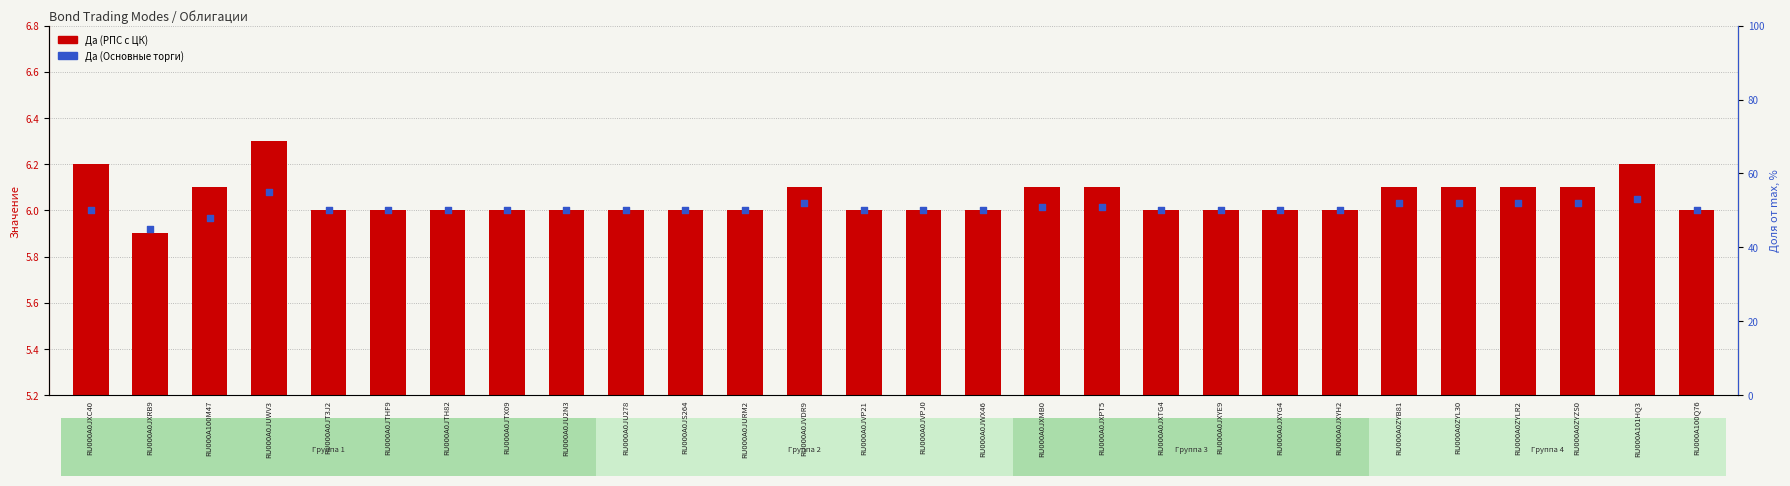

At which category is the sum across all series the highest?

RU000A0JUWV3